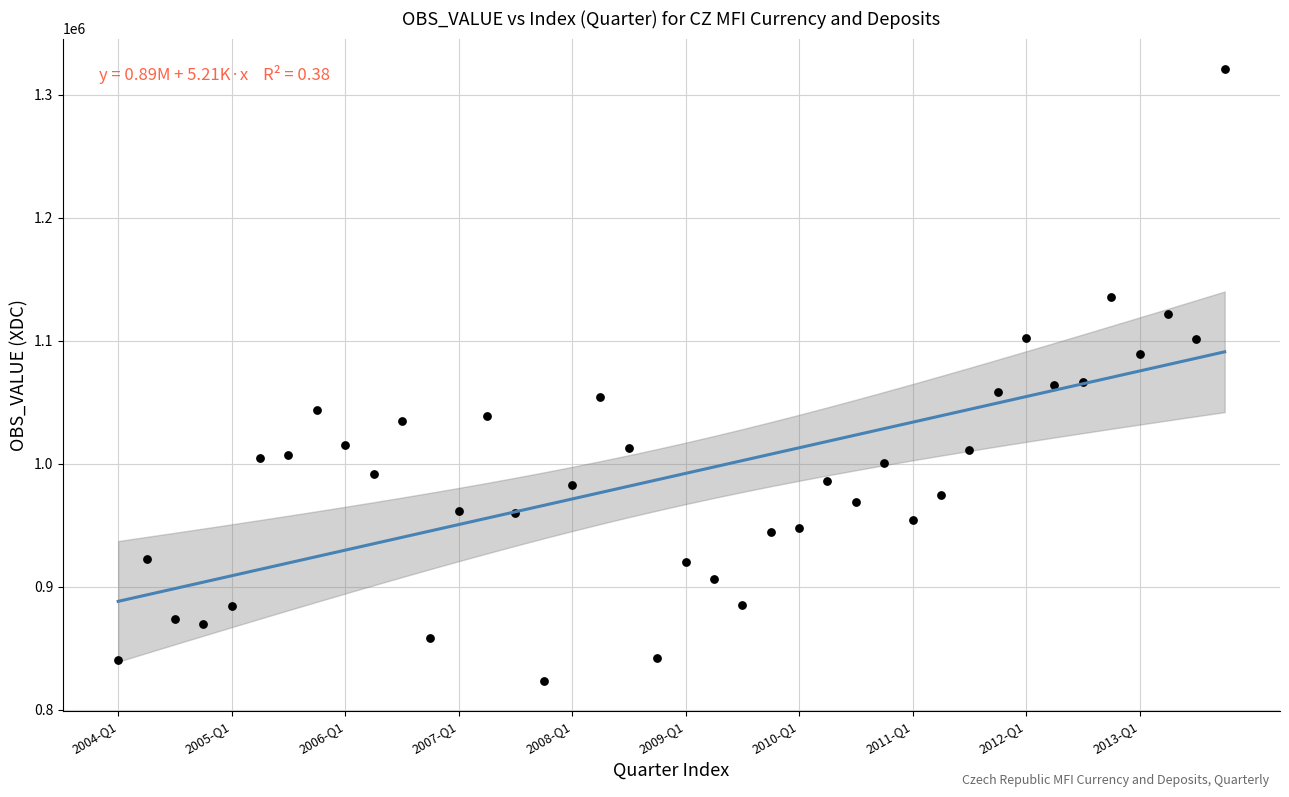

What is the range of Y values (max minus min)?

497428